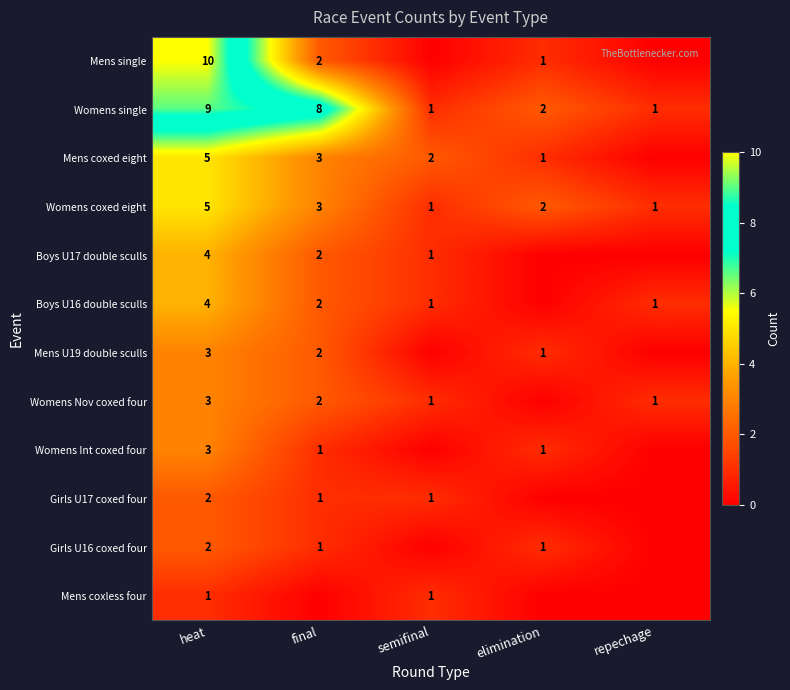

Count the number of categories in the chart.

5